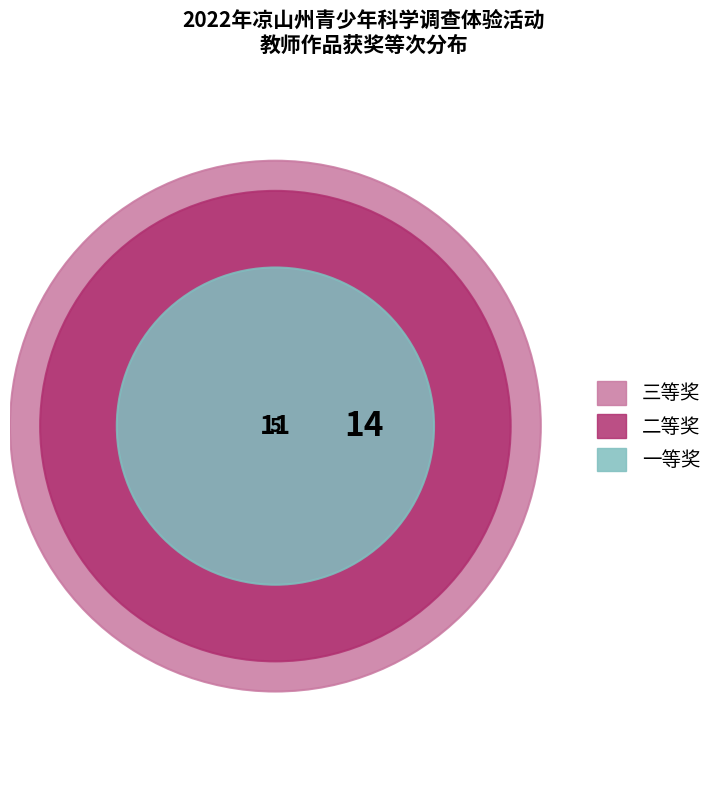

To the nearest percent, what is the combined percentage of 一等奖 and 三等奖?

63%